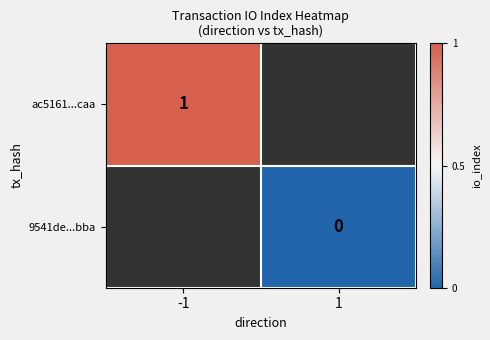

Is it true that ac5161...caa equals 1 at -1?

True